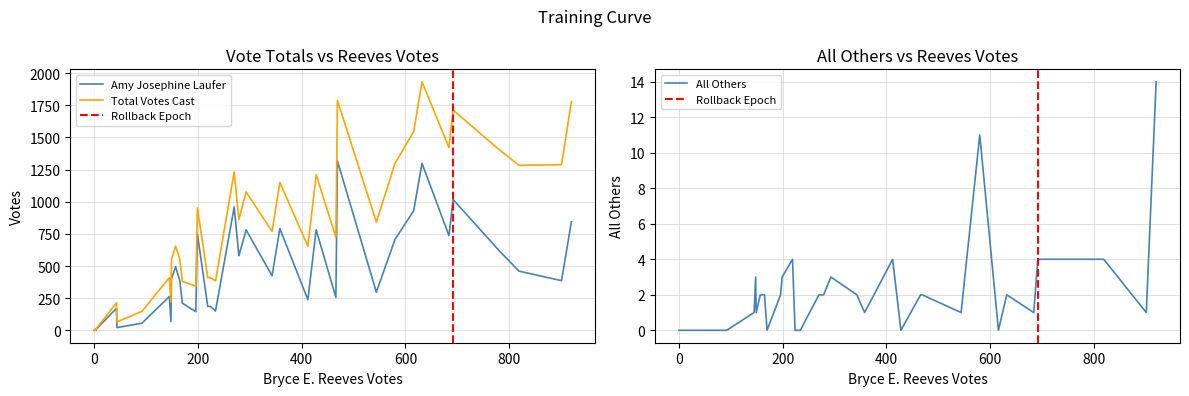

What is the sum of all Amy Josephine Laufer values?

16931